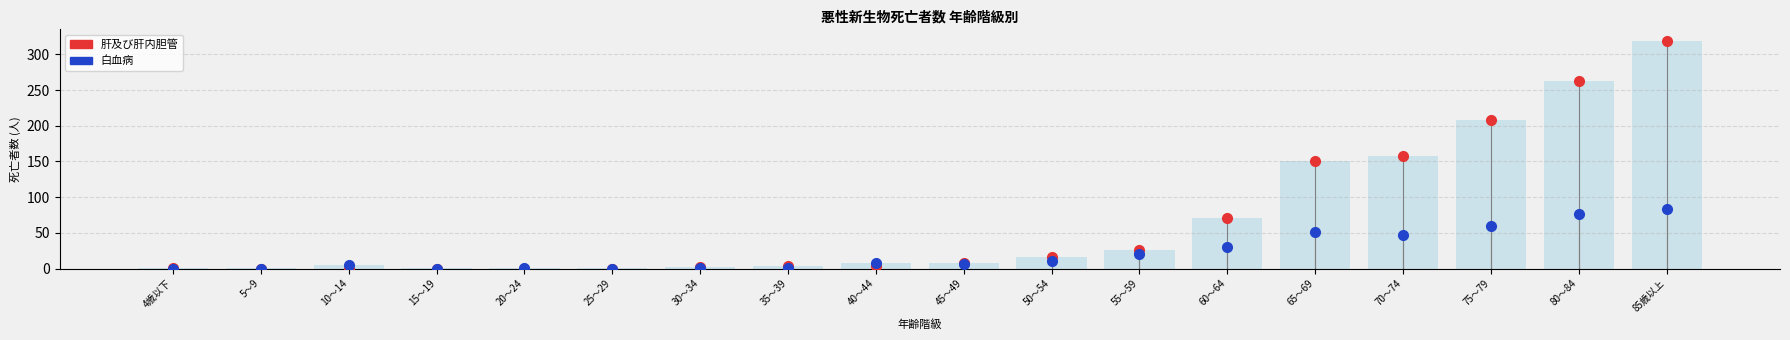

What is the sum of all values?

1243